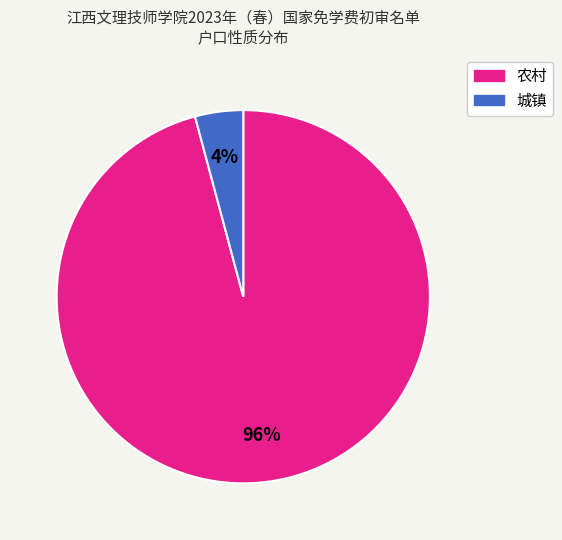

Which category has the smallest portion of the pie?

城镇